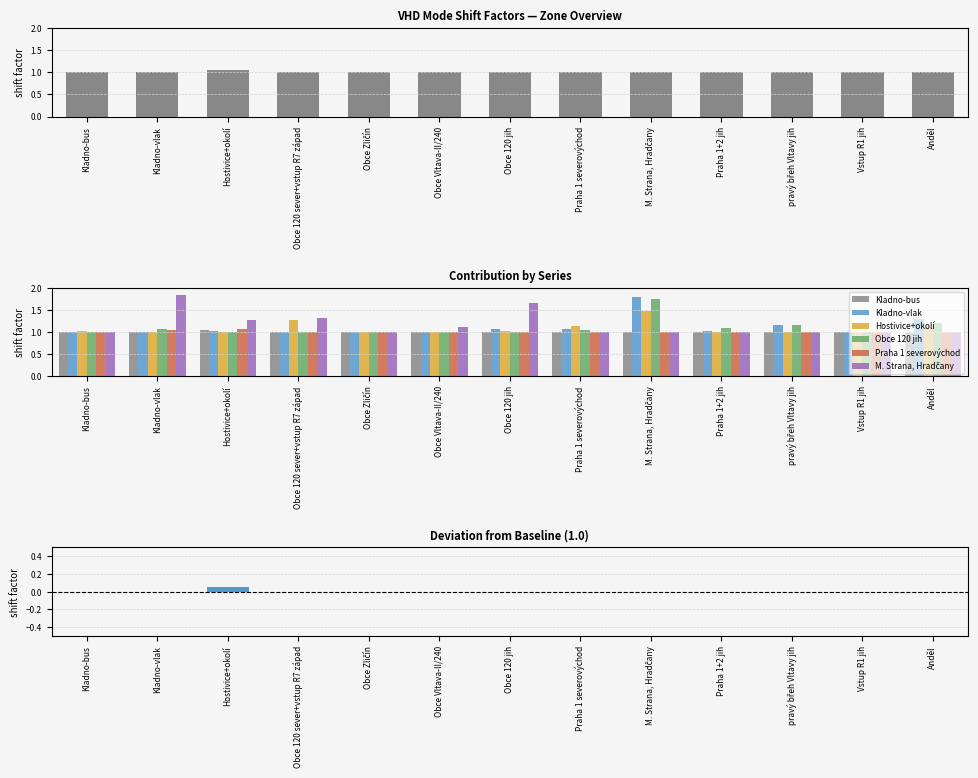

What are all the series names shown in the legend?

Kladno-bus, Kladno-vlak, Hostivice+okolí, Obce 120 jih, Praha 1 severovýchod, M. Strana, Hradčany